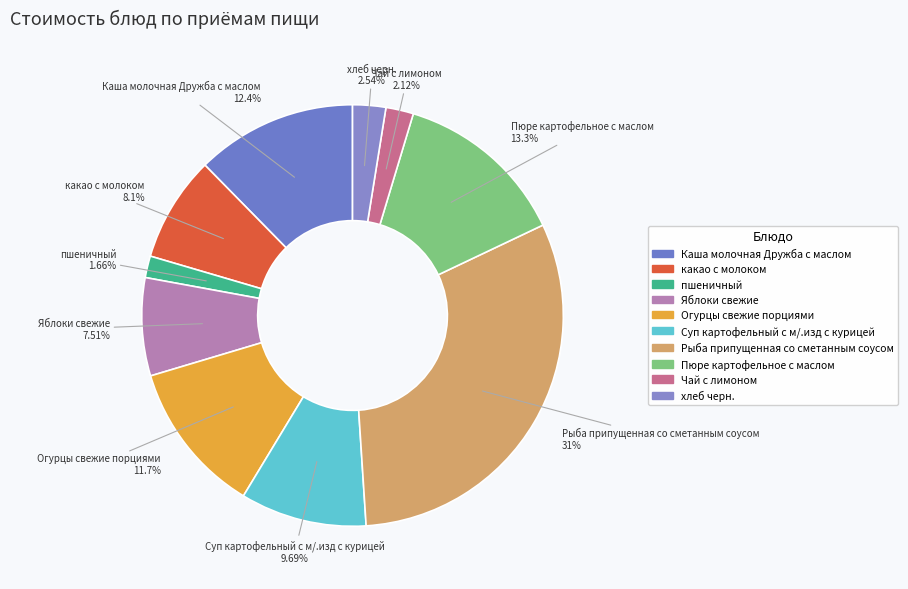

To the nearest percent, what percentage of the pie is хлеб черн.?

3%